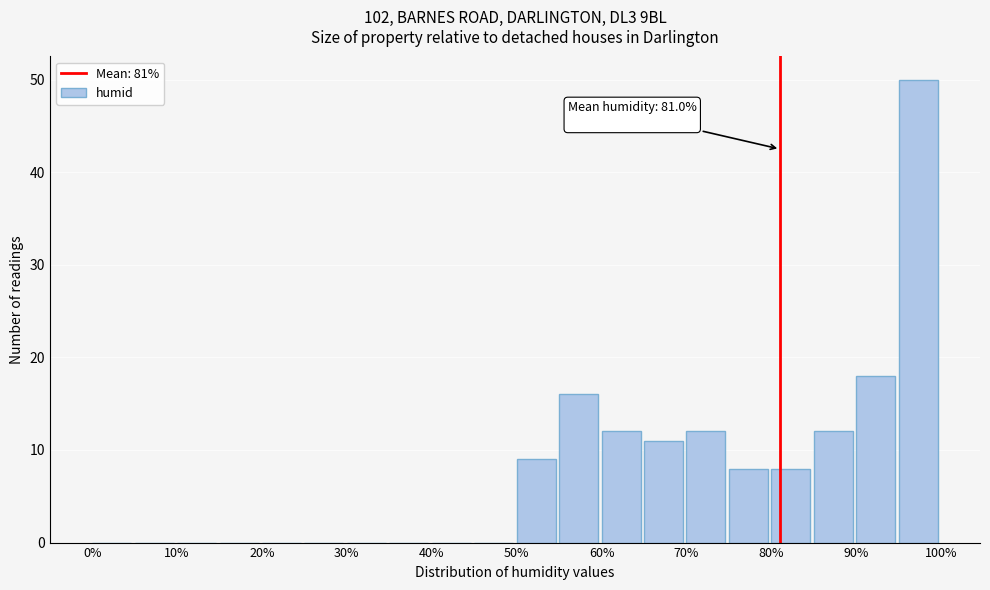

Over which range of the x-axis is the bar tallest?

95 to 100